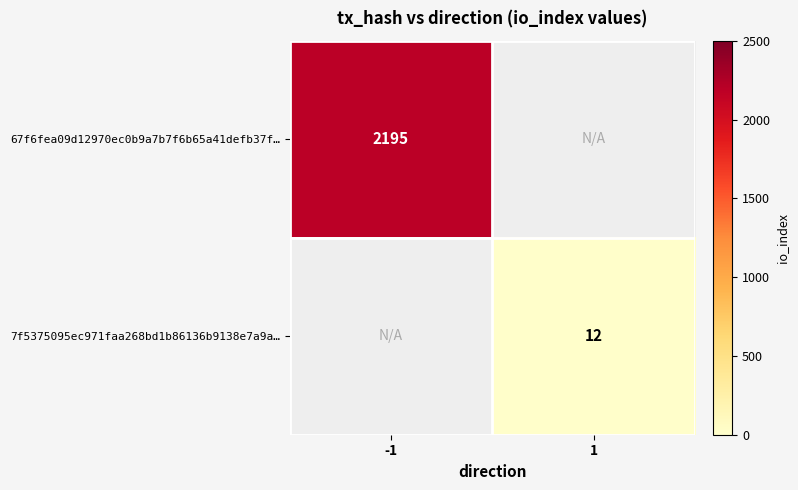

The 7f5375095ec971faa268bd1b86136b9138e7a9a… series shows 12 at 1. True or false?

True